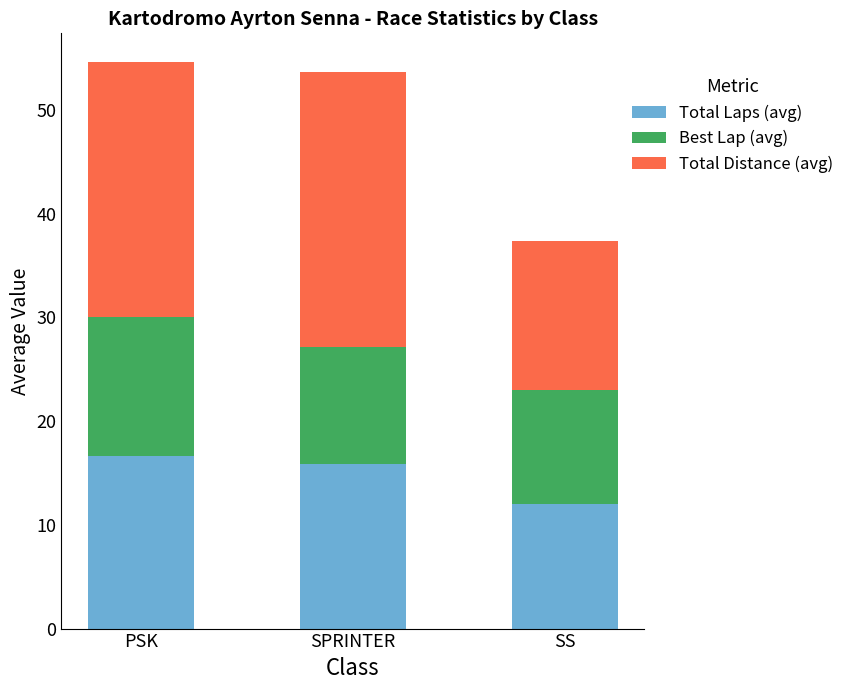

What is the sum of all Total Laps (avg) values?

44.5